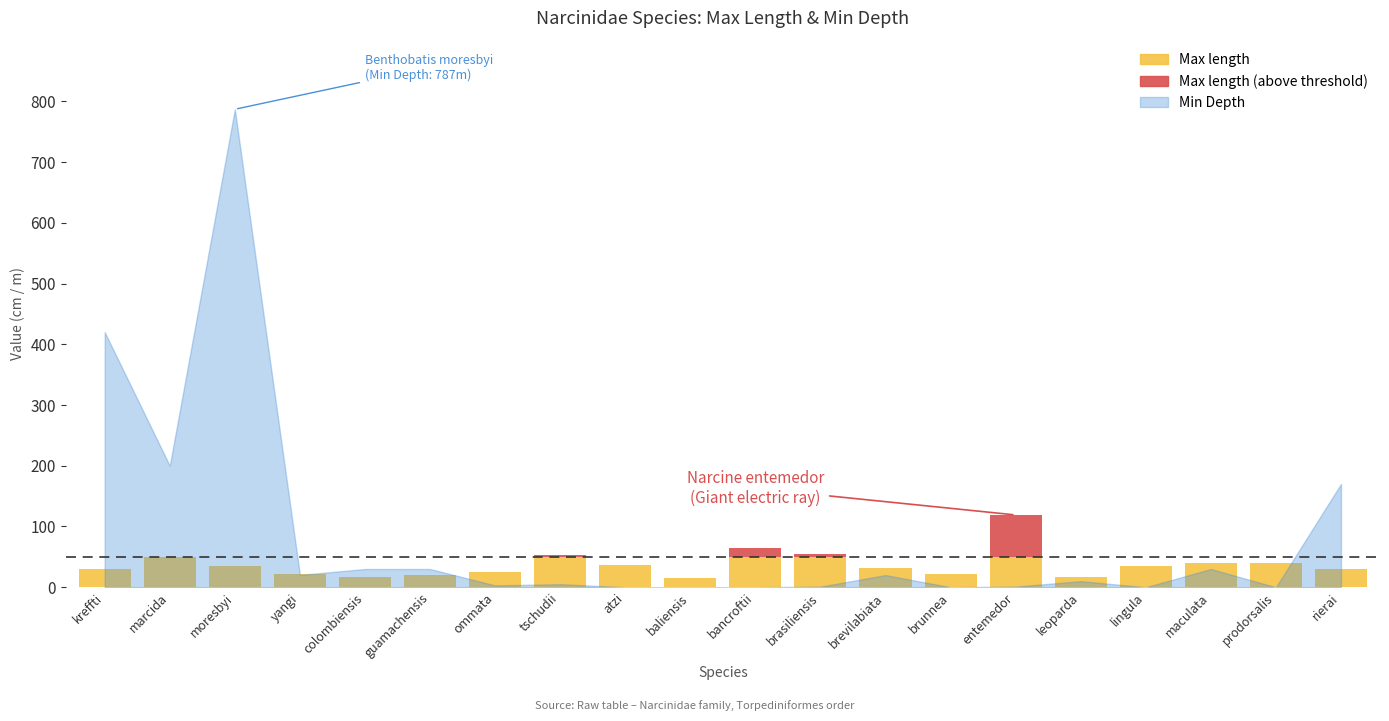

Is the value of Min Depth at Benthobatis marcida greater than the value of Max length at Benthobatis marcida?

Yes